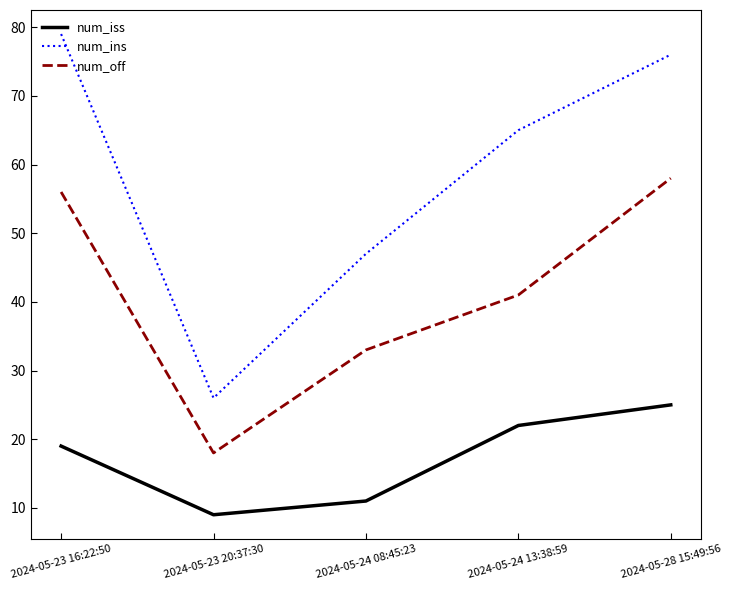

Which series has the widest spread of values?

num_ins